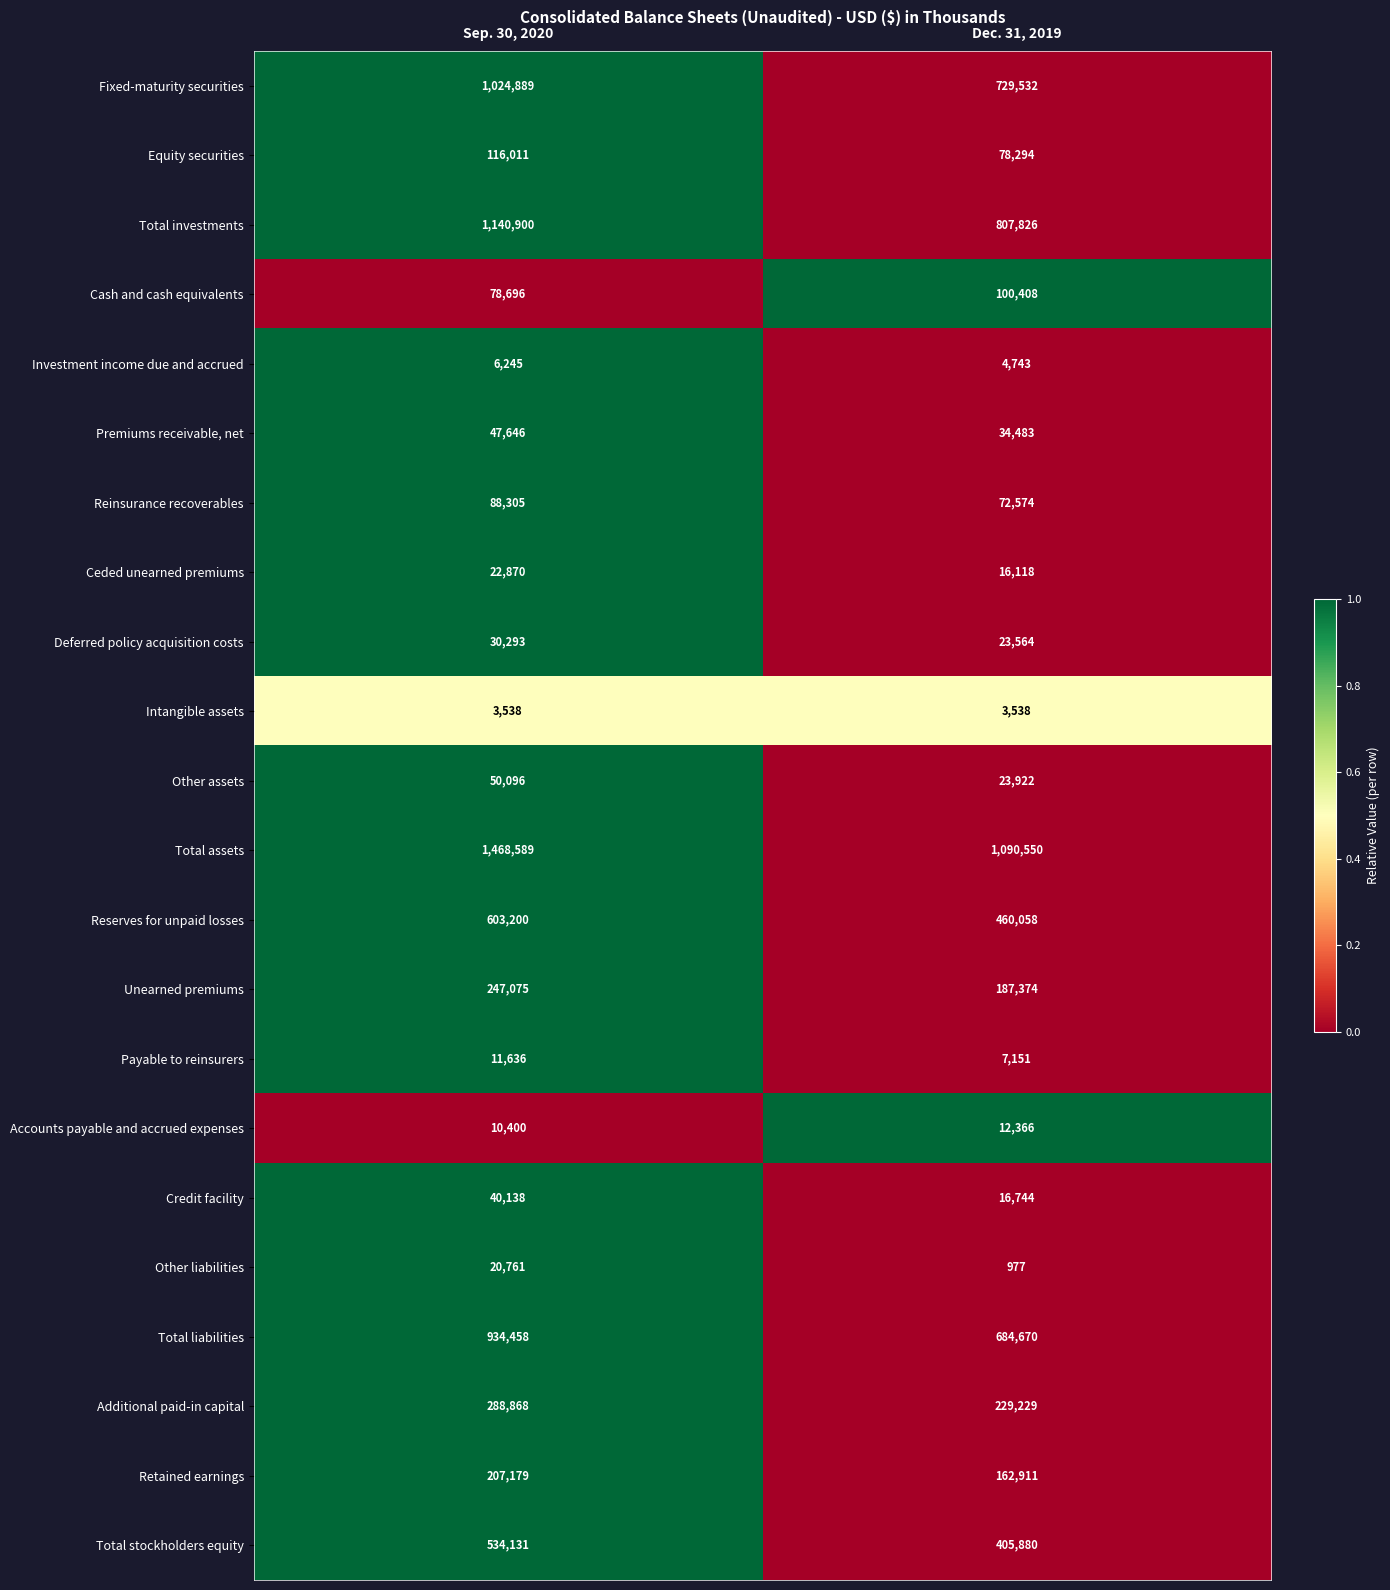

Rank the series by their maximum value, from highest to lowest.

Total assets, Total investments, Fixed-maturity securities, Total liabilities, Reserves for unpaid losses, Total stockholders equity, Additional paid-in capital, Unearned premiums, Retained earnings, Equity securities, Cash and cash equivalents, Reinsurance recoverables, Other assets, Premiums receivable, net, Credit facility, Deferred policy acquisition costs, Ceded unearned premiums, Other liabilities, Accounts payable and accrued expenses, Payable to reinsurers, Investment income due and accrued, Intangible assets